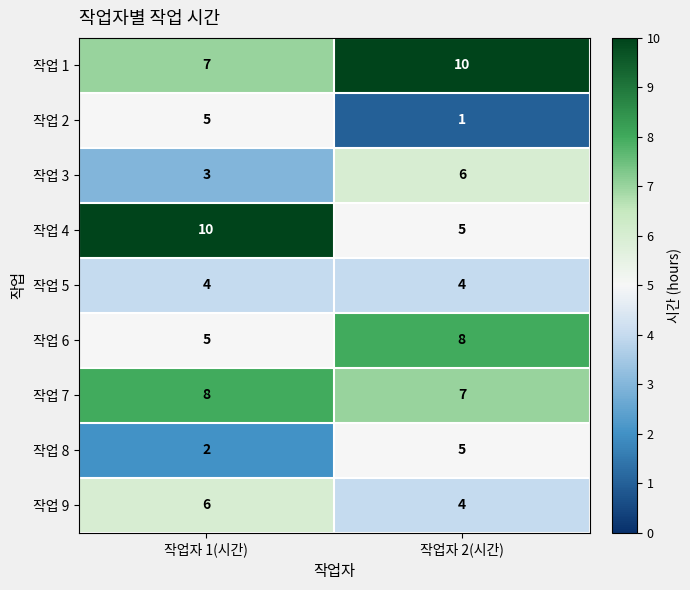

How many values in the 작업 7 series are below 8?

1